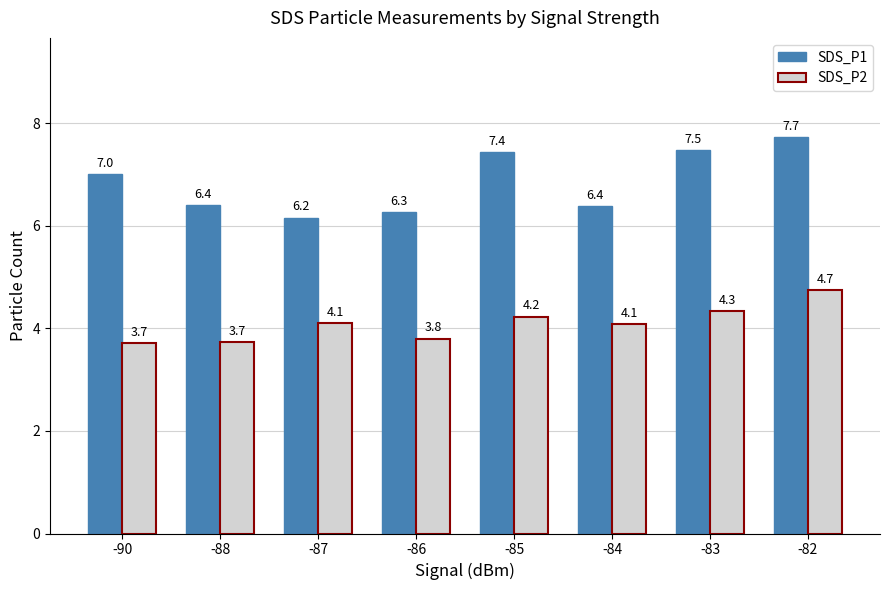

Where is SDS_P2 nearest to the value 4?

-84